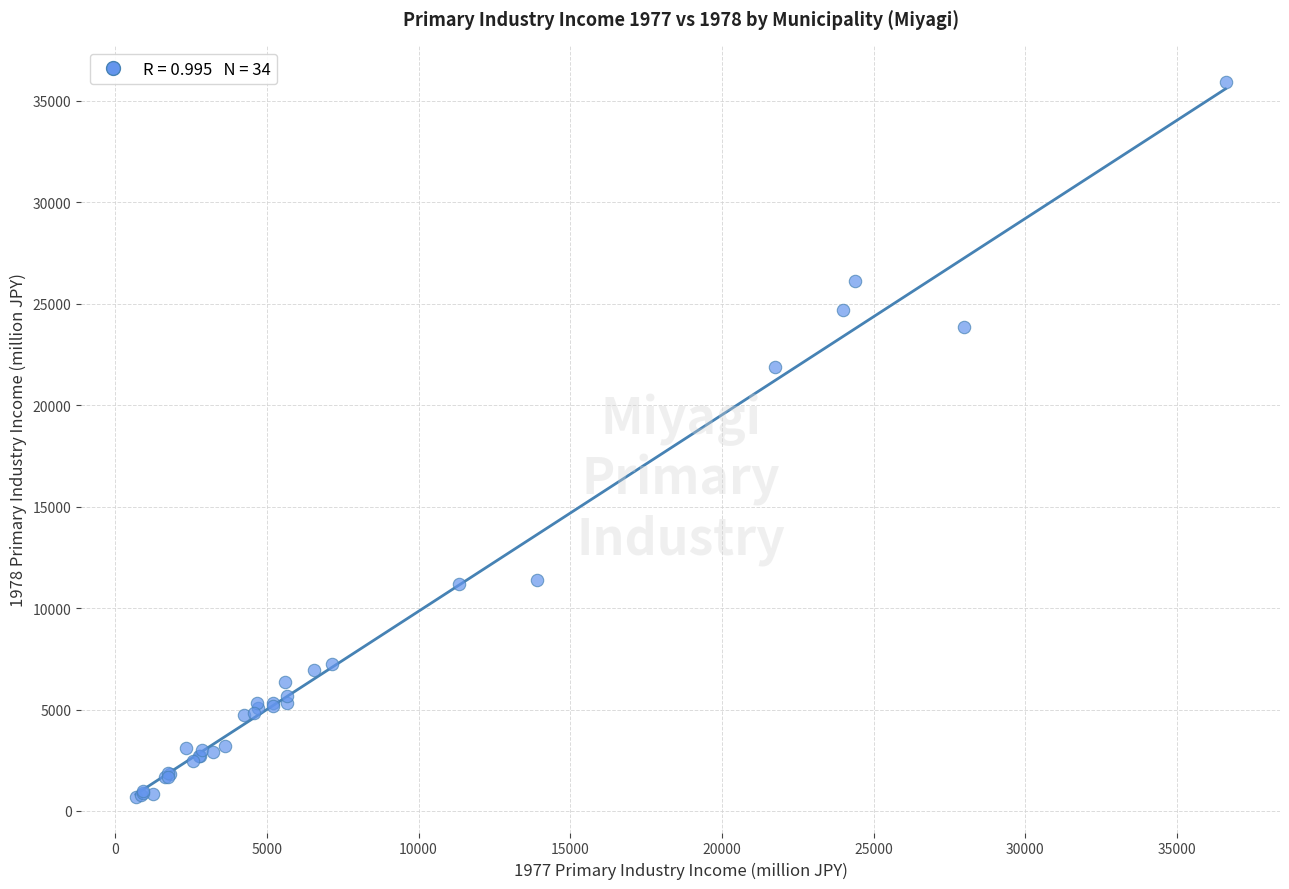

What Y value in the scatter plot is closest to 18320?

21876.2